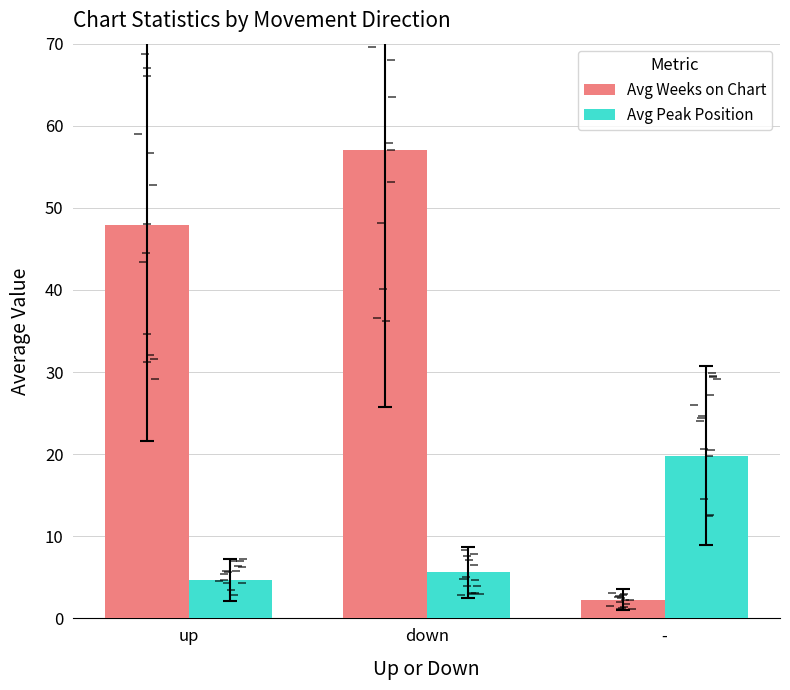

At how many categories does at least one series exceed 17?

3